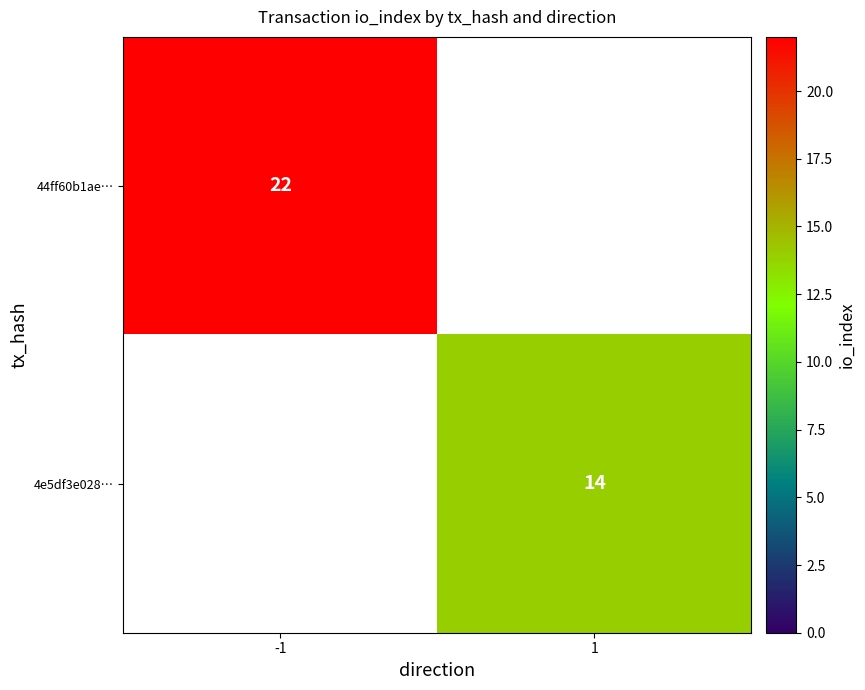

Is the value of 4e5df3e028… at 1 greater than the value of 44ff60b1ae… at -1?

No